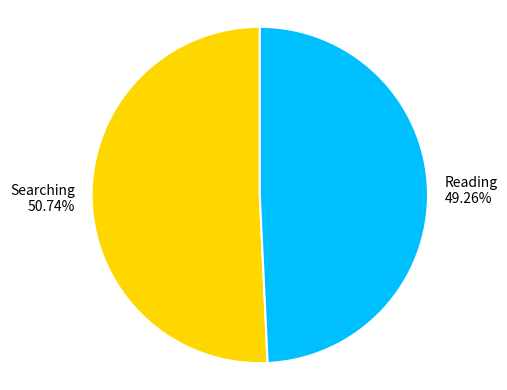

How many segments does this pie chart have?

2